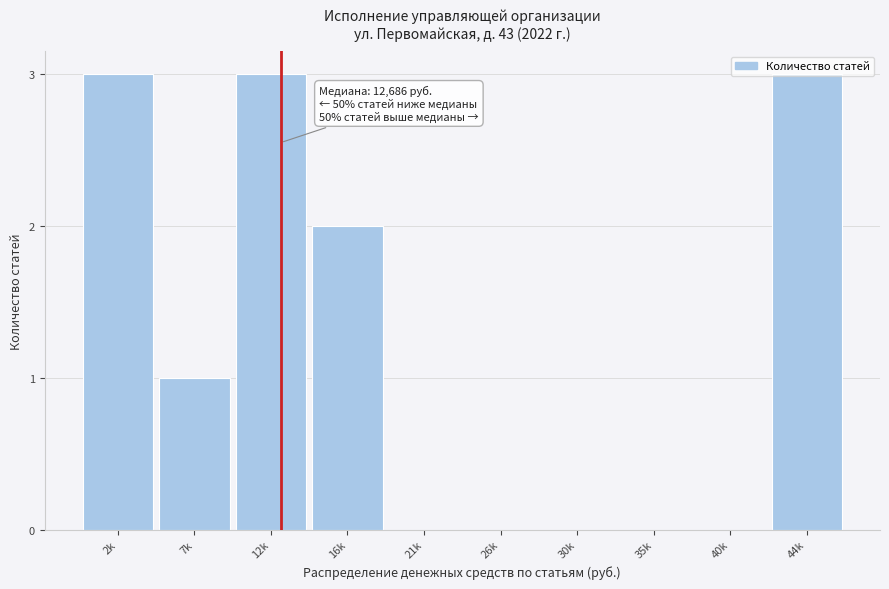

What is the sum of all values?

12